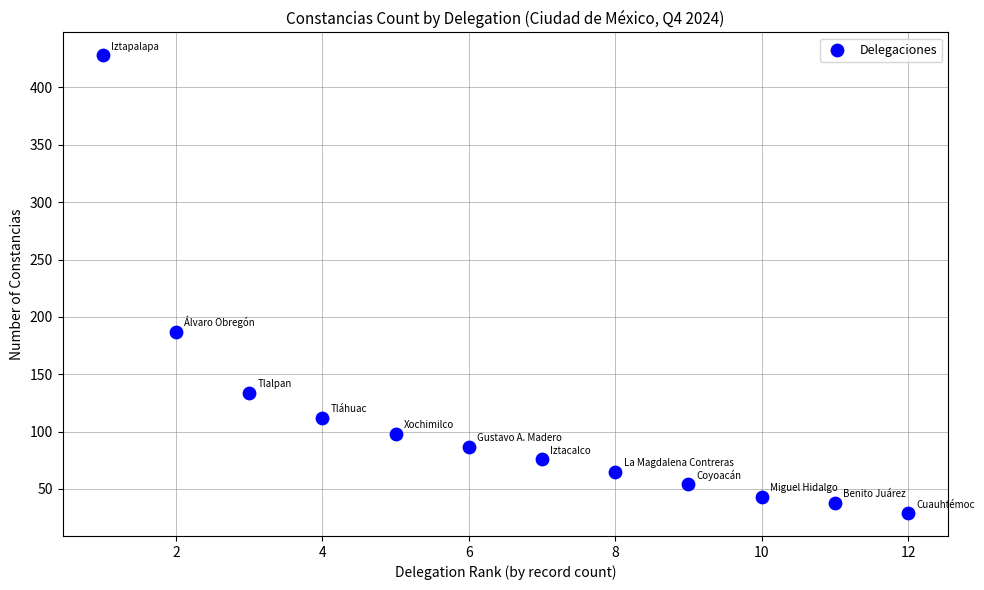

What Y value in the scatter plot is closest to 228?

187